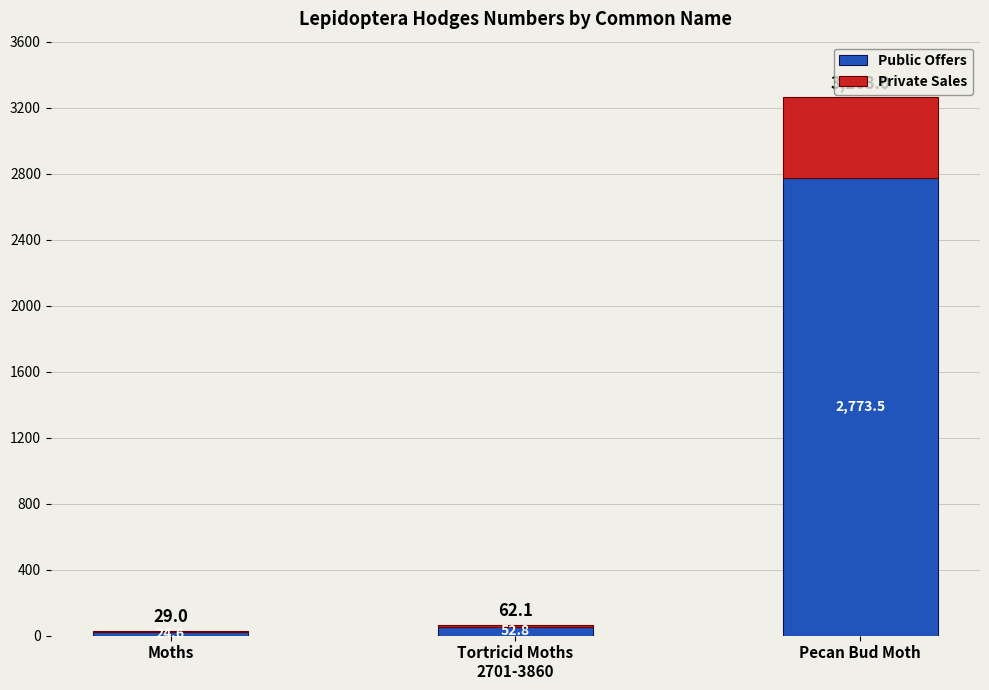

What is the total value across all series at Moths?

29.0